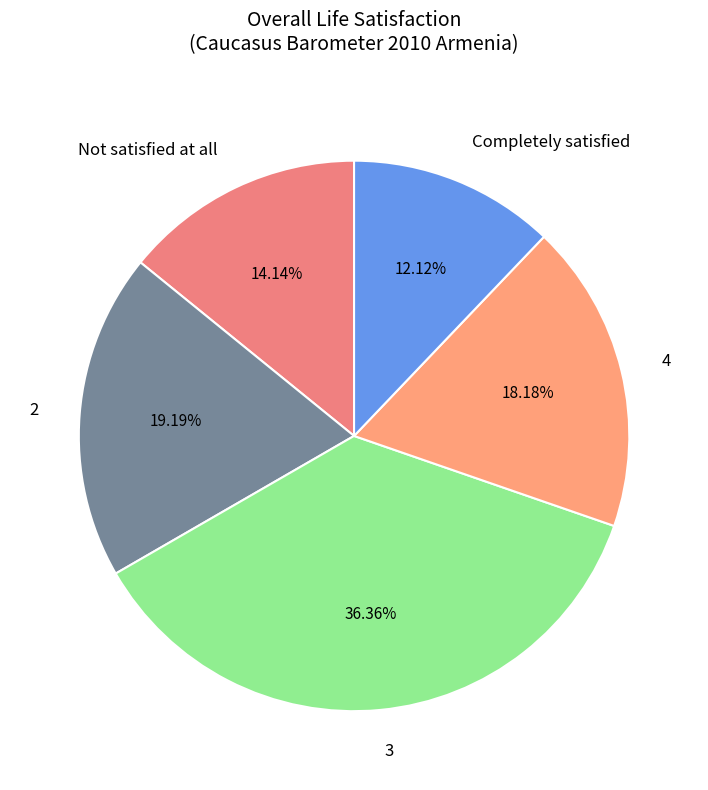

Is Completely satisfied the majority of the pie?

No